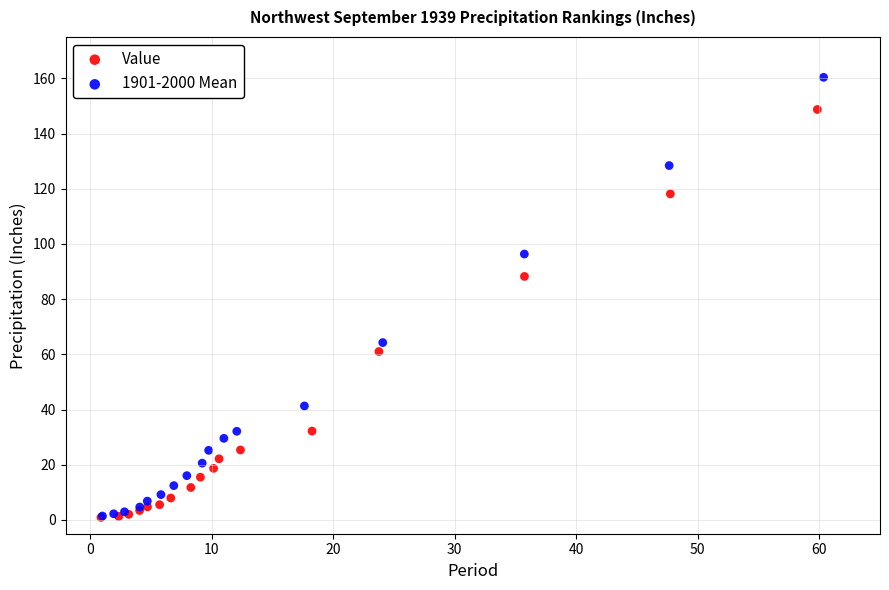

Which series has the widest spread of Y values?

1901-2000 Mean